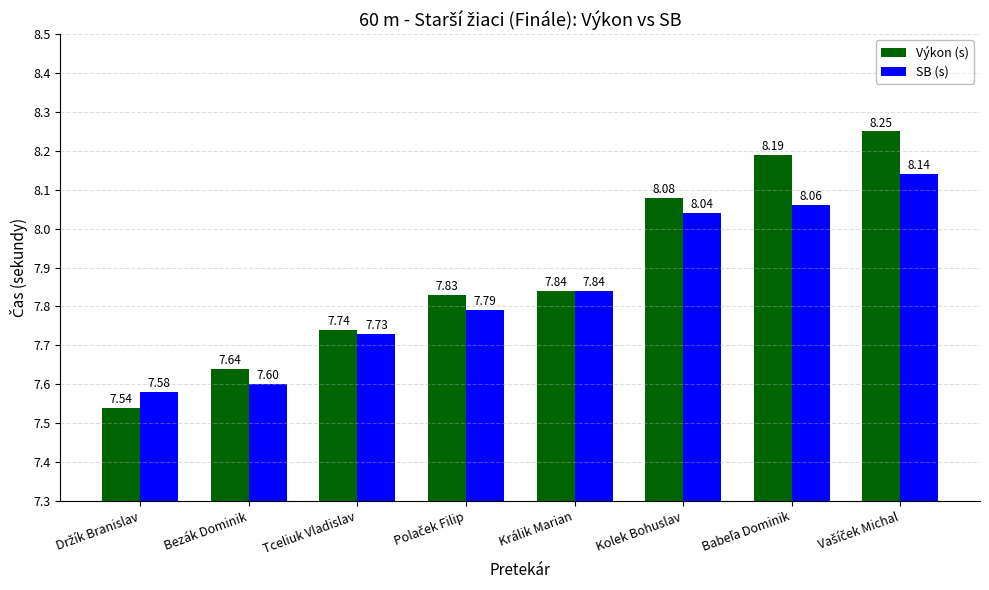

Which series has the largest total across all categories?

Výkon (s)